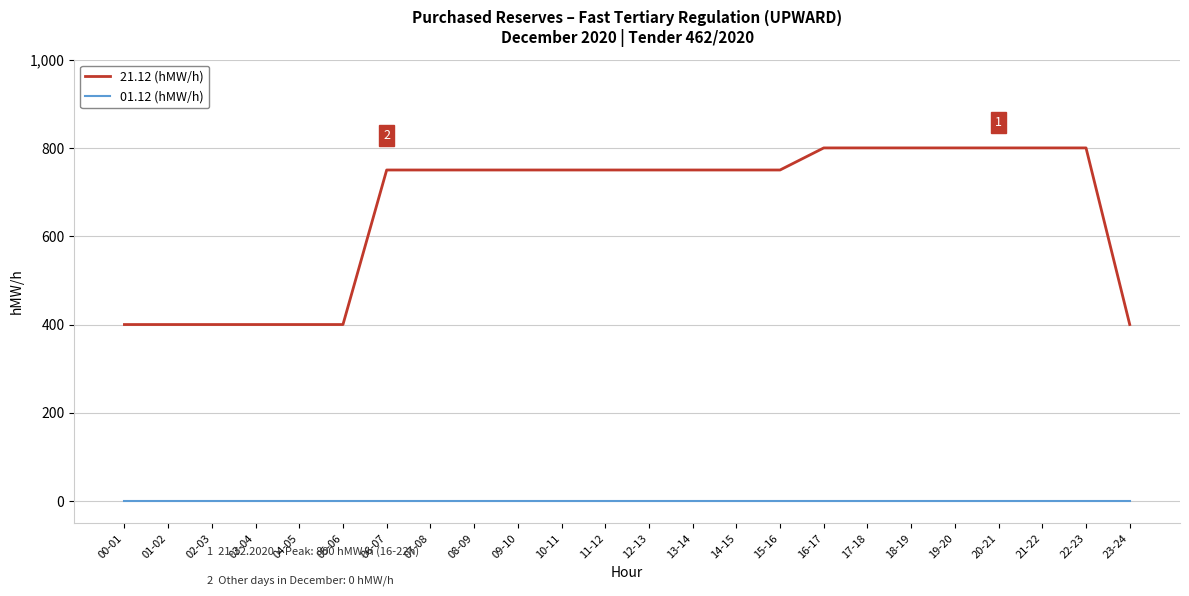

How many lines are shown in the chart?

2